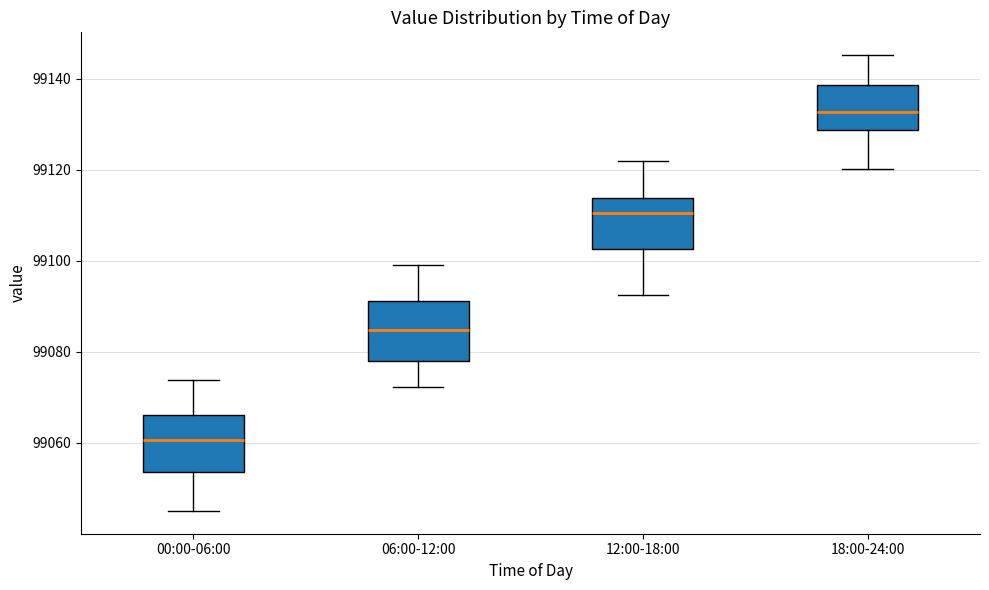

Where does the upper whisker of the box for 12:00-18:00 end on the y-axis? The values are not printed on the chart, so give them approximately, as read against the axis.

99122